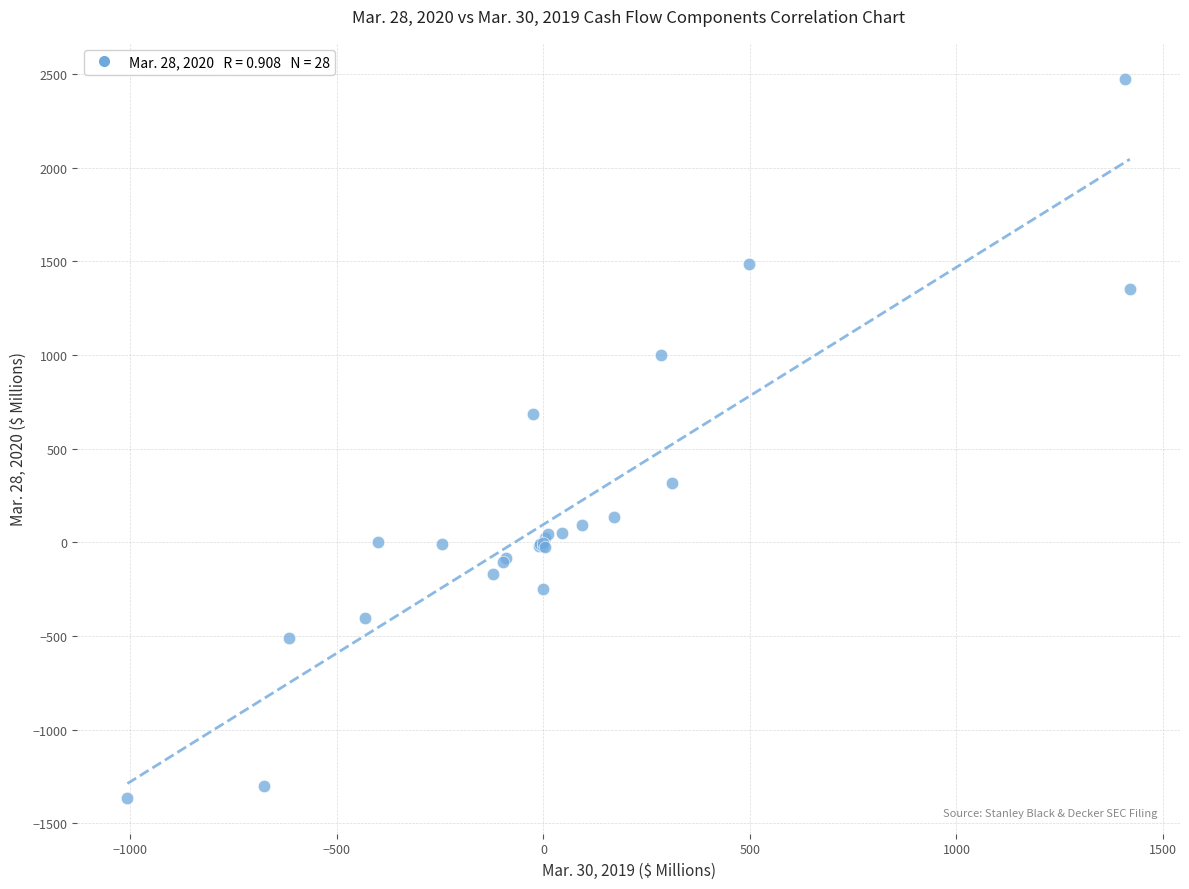

What Y value in the scatter plot is closest to 555?

683.7